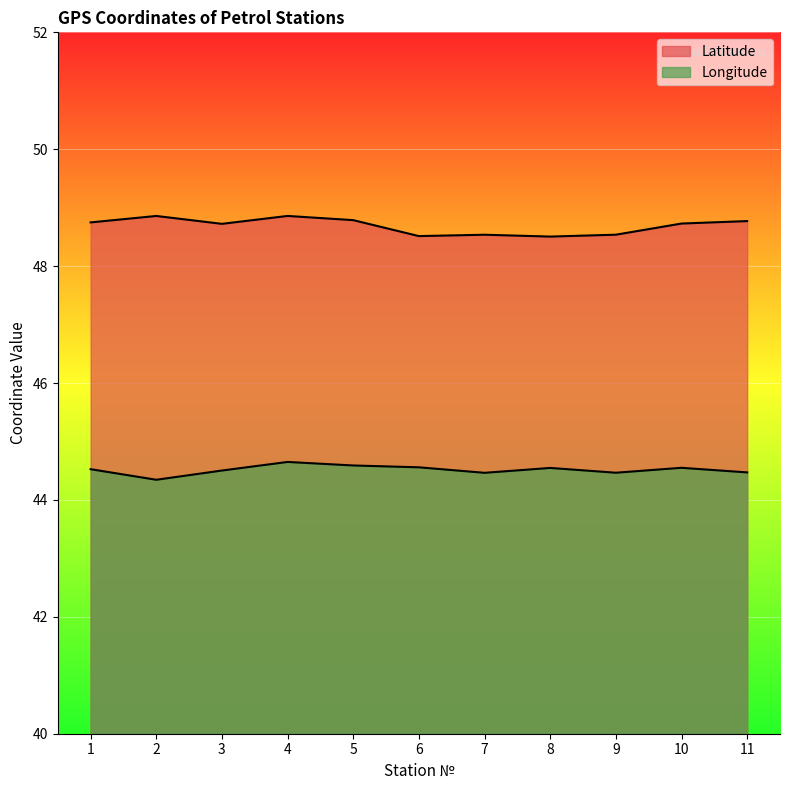

At how many categories does at least one series exceed 47?

11